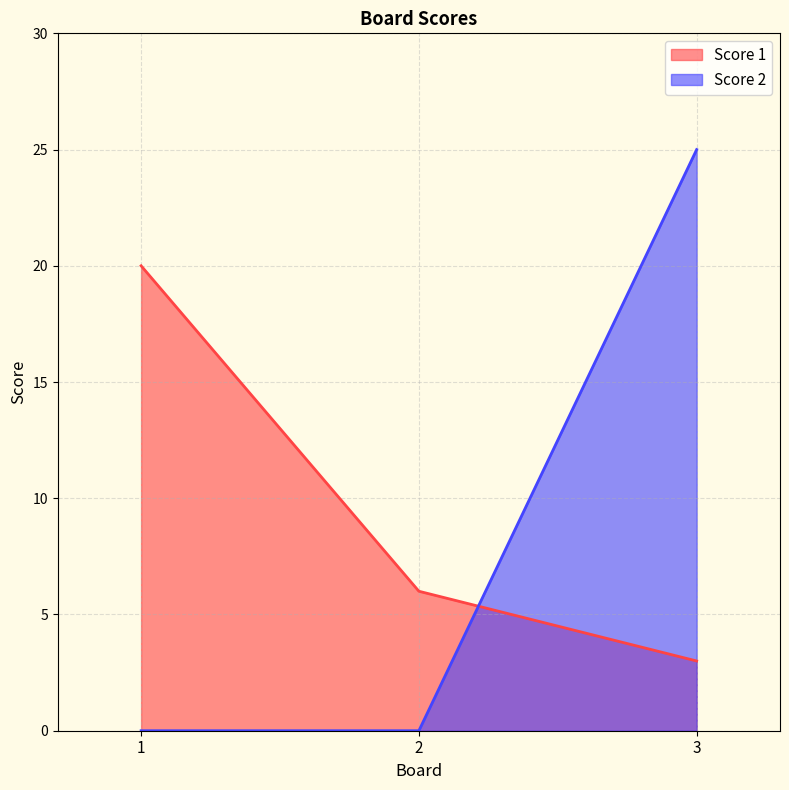

What are all the series names shown in the legend?

Score 1, Score 2